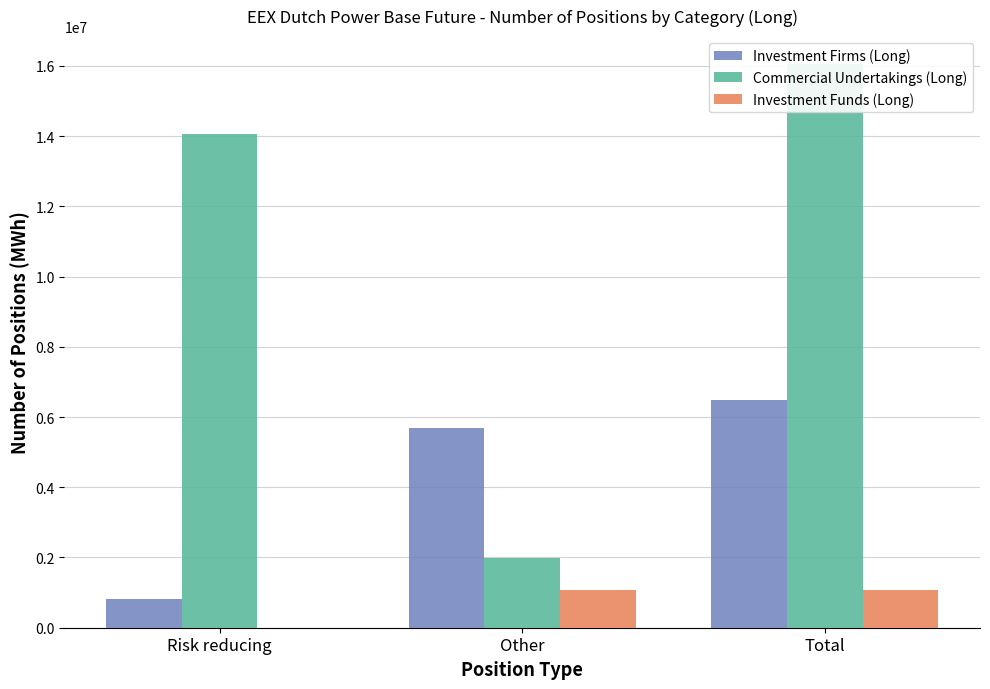

Where is Investment Funds (Long) nearest to the value 540666?

Risk reducing